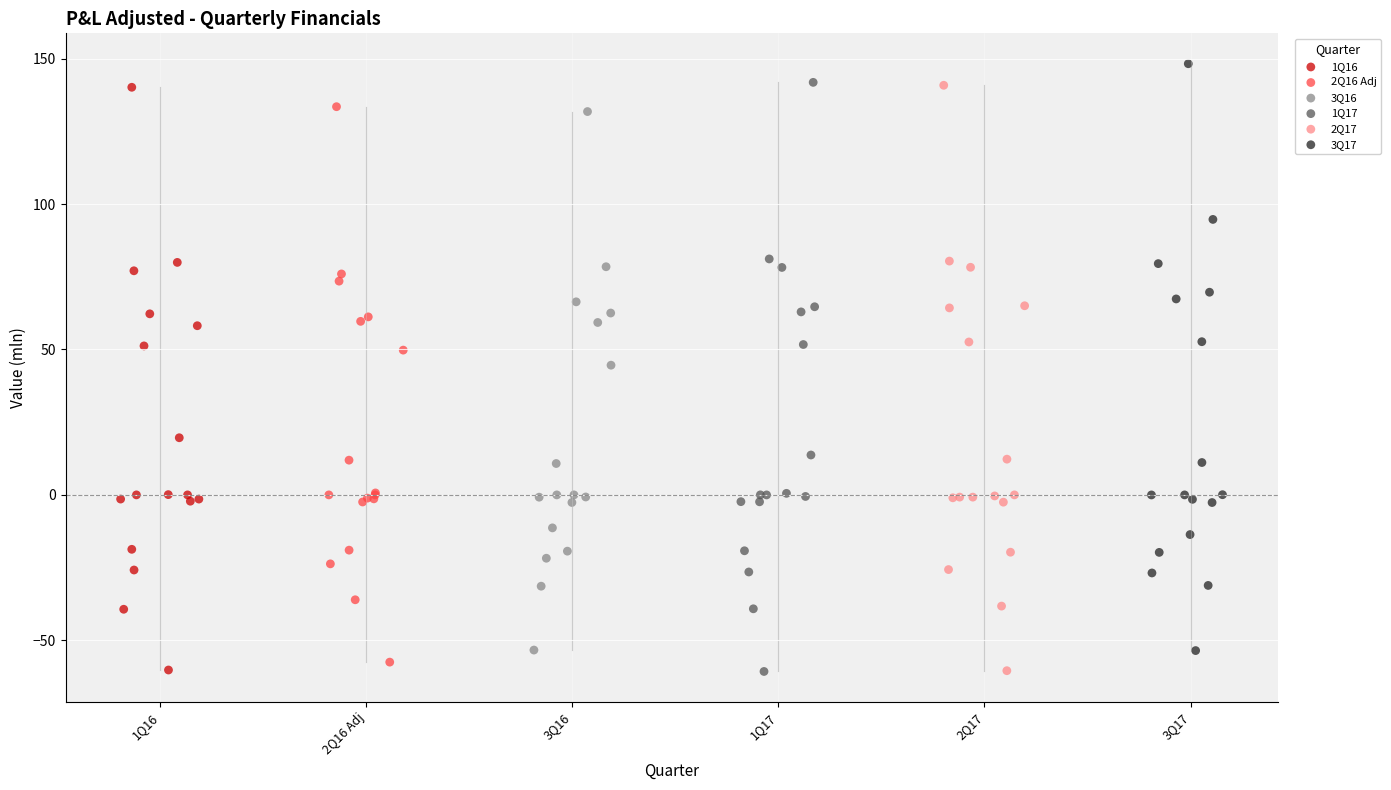

Which series has the widest spread of Y values?

1Q17